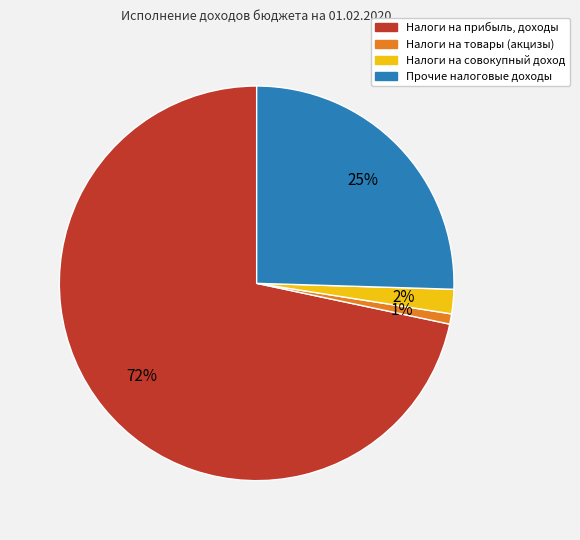

Which slice is the largest?

Налоги на прибыль, доходы